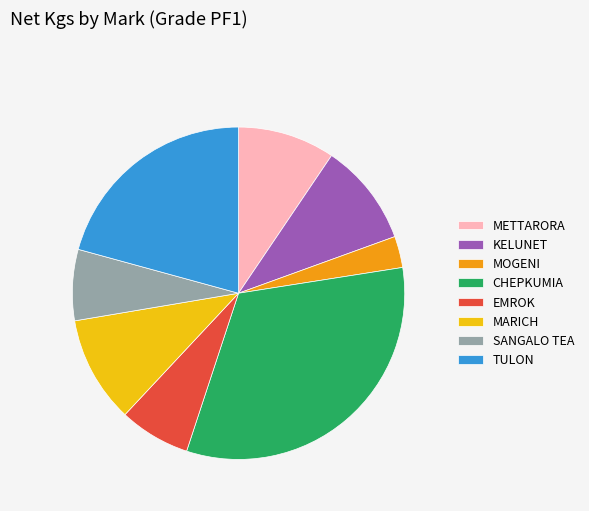

Does CHEPKUMIA account for over 50% of the chart?

No